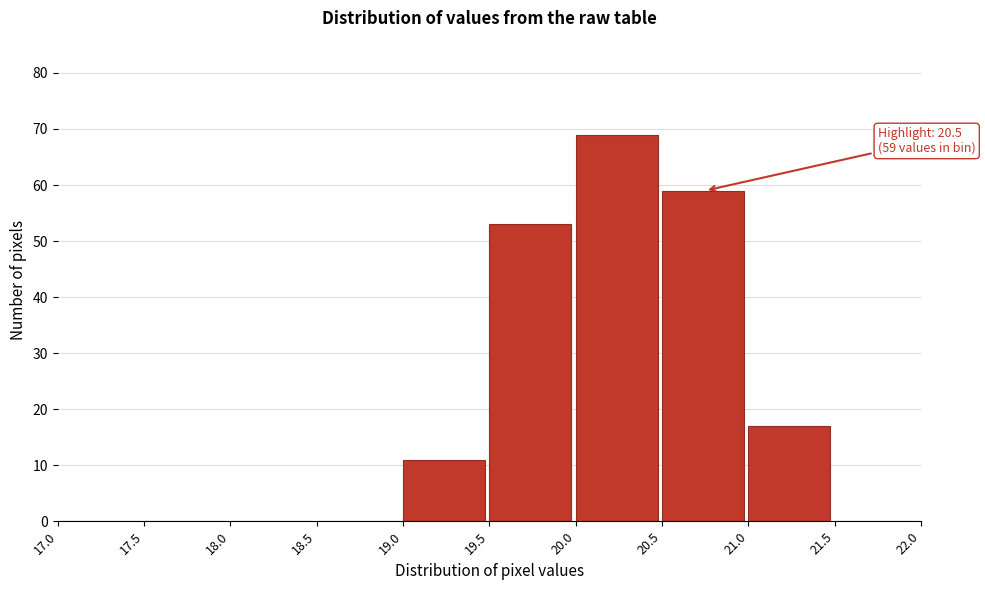

Which range on the x-axis has the tallest bar?

20.0 to 20.5